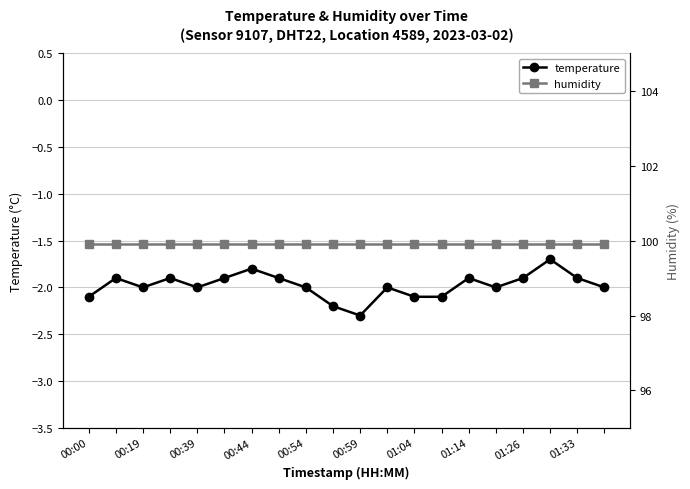

What is the highest value of the humidity series?

99.9